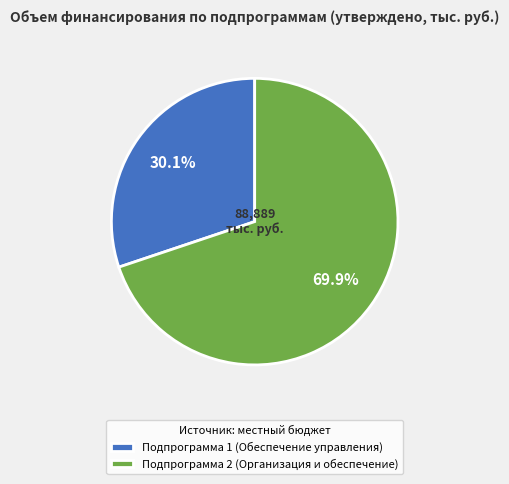

What is the majority slice?

Подпрограмма 2 (Организация и обеспечение)